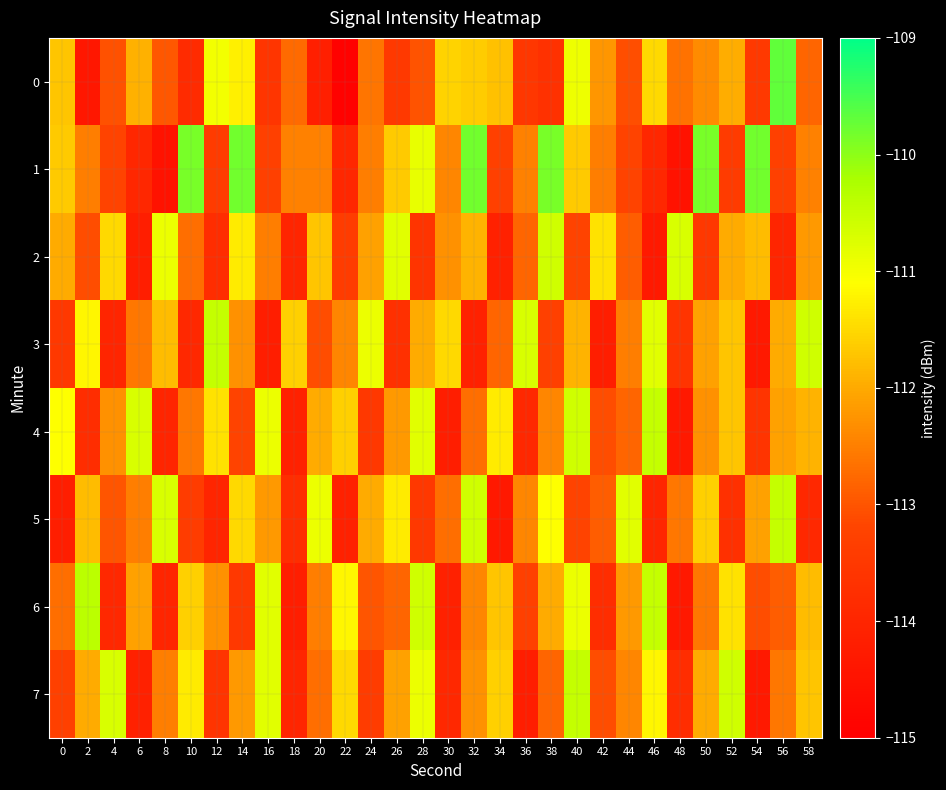

Between 6 and 12, which series saw the biggest shift?

row_3